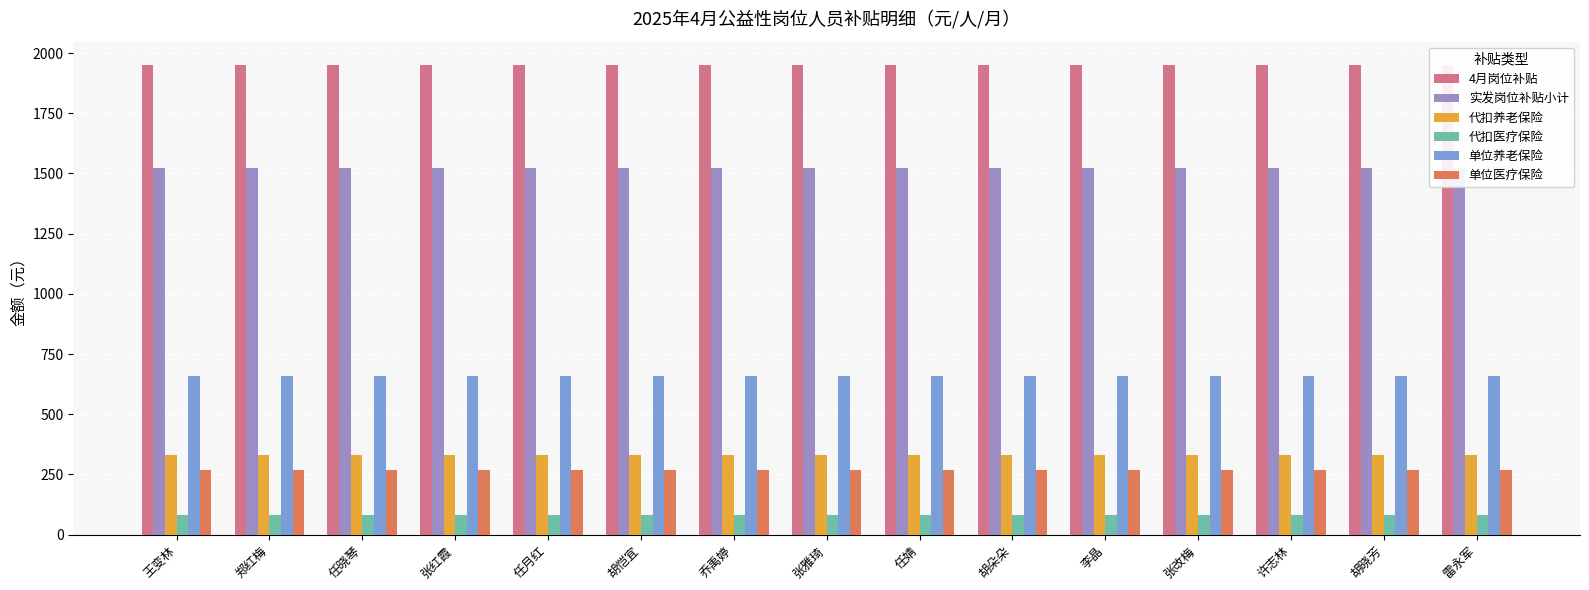

Which series changed the most between 王变林 and 郑红梅?

4月岗位补贴